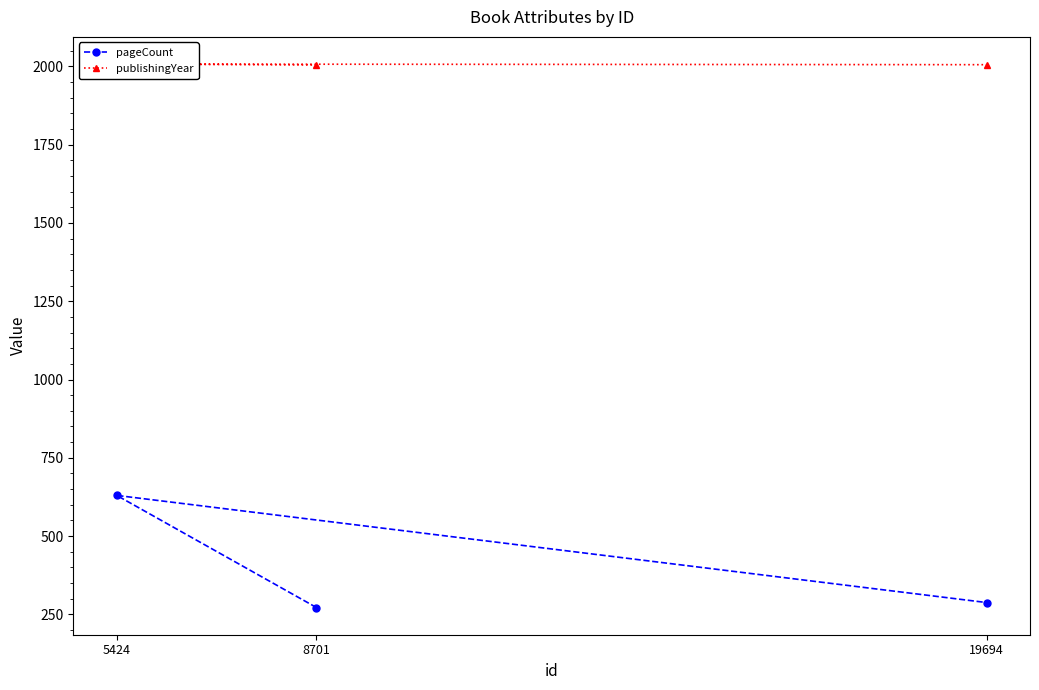

How many lines are shown in the chart?

2